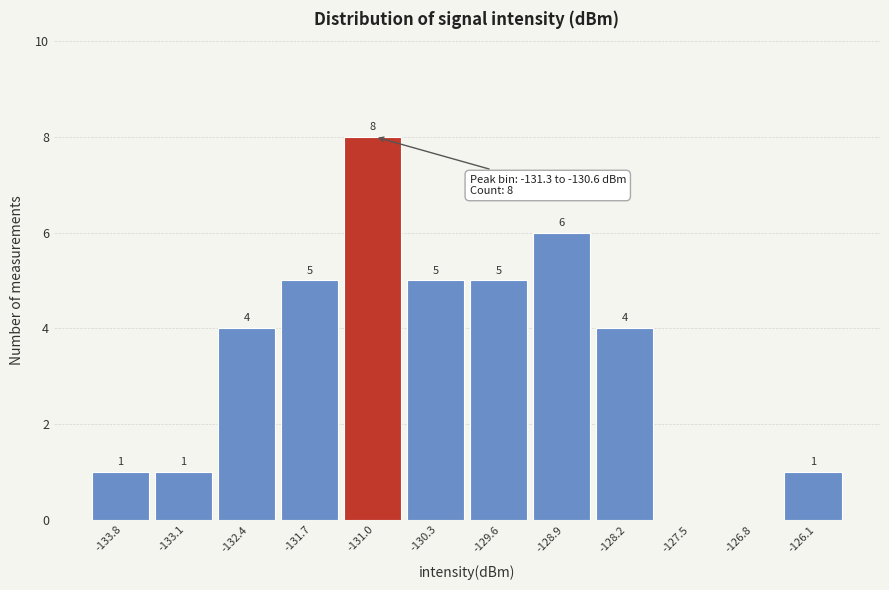

Over which range of the x-axis is the bar tallest?

-131.3 to -130.6